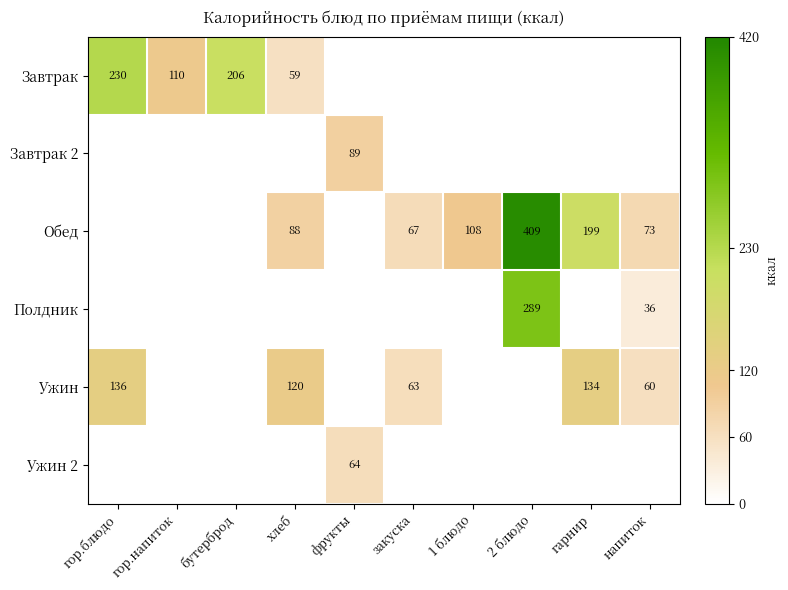

Which category has the highest value across all series?

2 блюдо